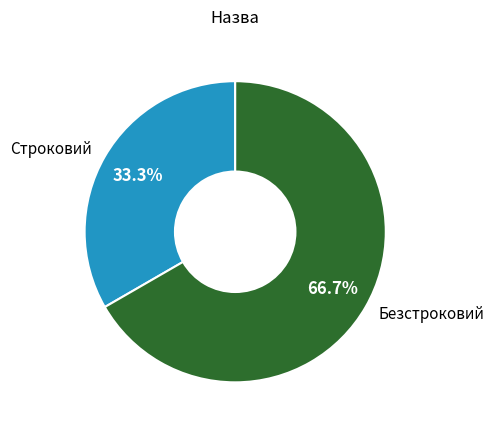

Combined, do Безстроковий and Строковий account for over 50%?

Yes